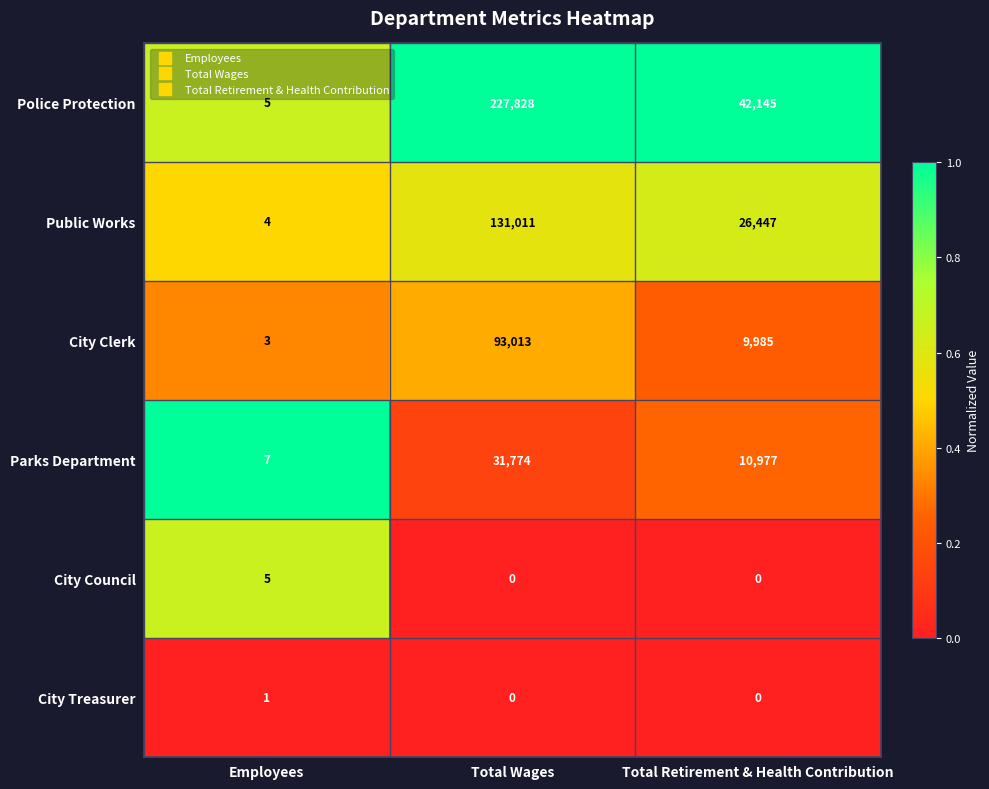

What is the difference between the maximum and minimum values in the Public Works series?

131007